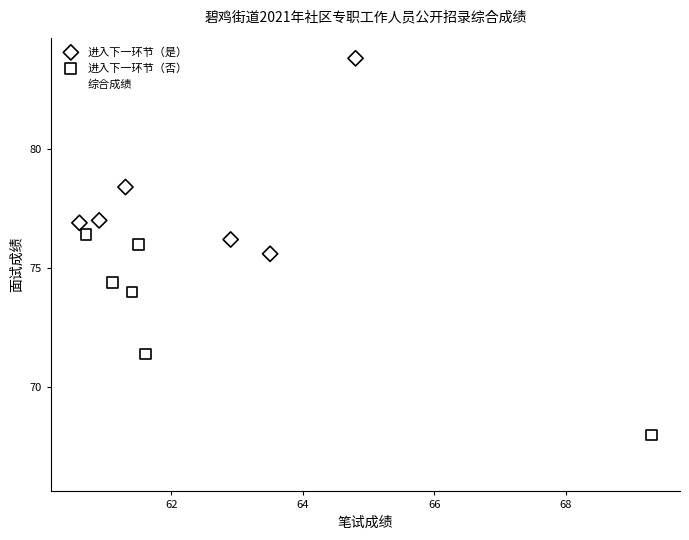

Which series reaches the maximum Y coordinate?

进入下一环节（是）